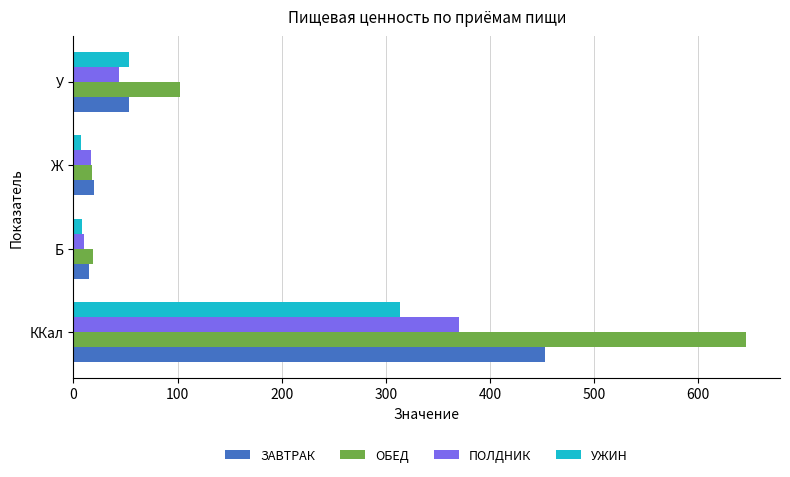

At which label is ОБЕД closest to 332?

У